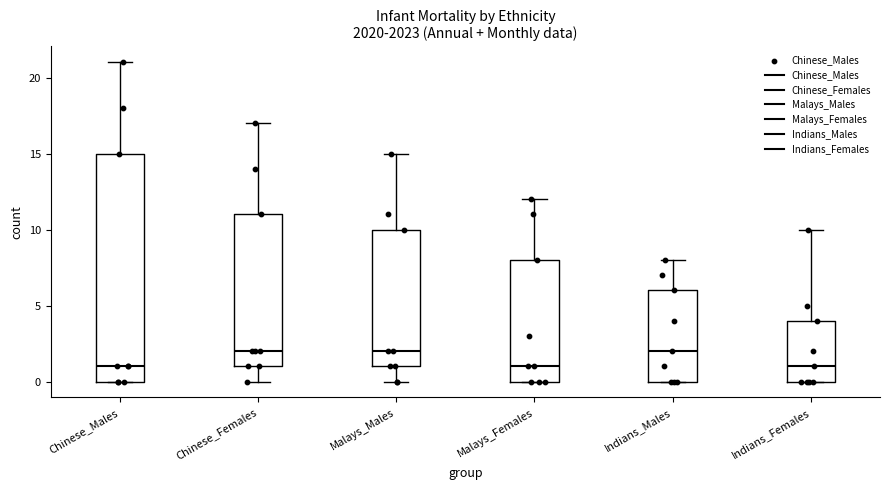

Reading left to right, read every box against the y-axis: the position of its median line, the range the box covers, and the ends of its whiskers. The values are not printed on the chart, so give them approximately, as read against the axis.

Chinese_Males: median 1, box 0 to 15, whiskers 0 to 21
Chinese_Females: median 2, box 1 to 11, whiskers 0 to 17
Malays_Males: median 2, box 1 to 10, whiskers 0 to 15
Malays_Females: median 1, box 0 to 8, whiskers 0 to 12
Indians_Males: median 2, box 0 to 6, whiskers 0 to 8
Indians_Females: median 1, box 0 to 4, whiskers 0 to 10